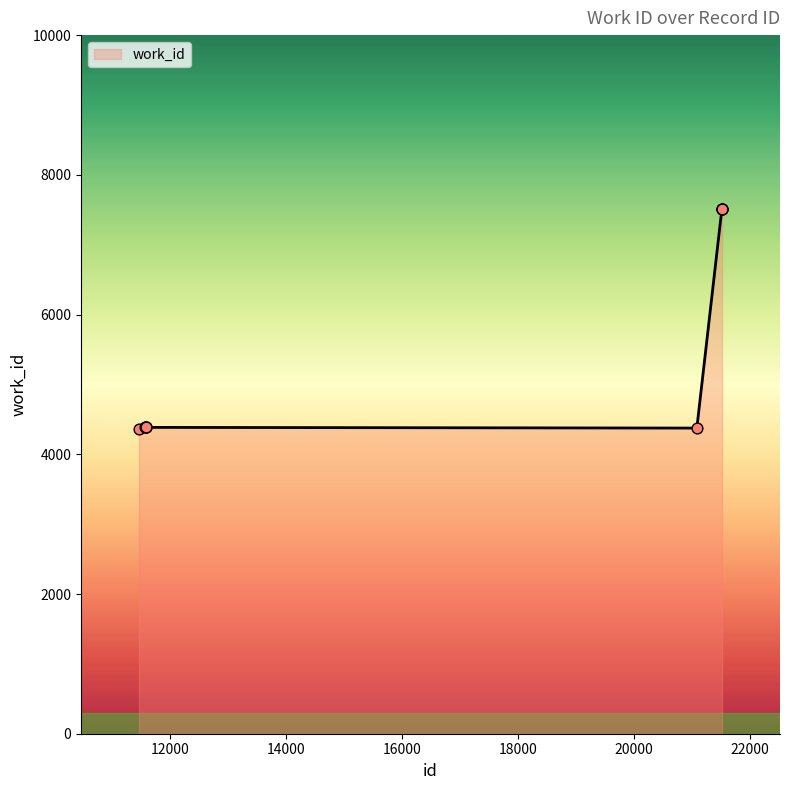

What is the minimum value shown in the chart?

4366